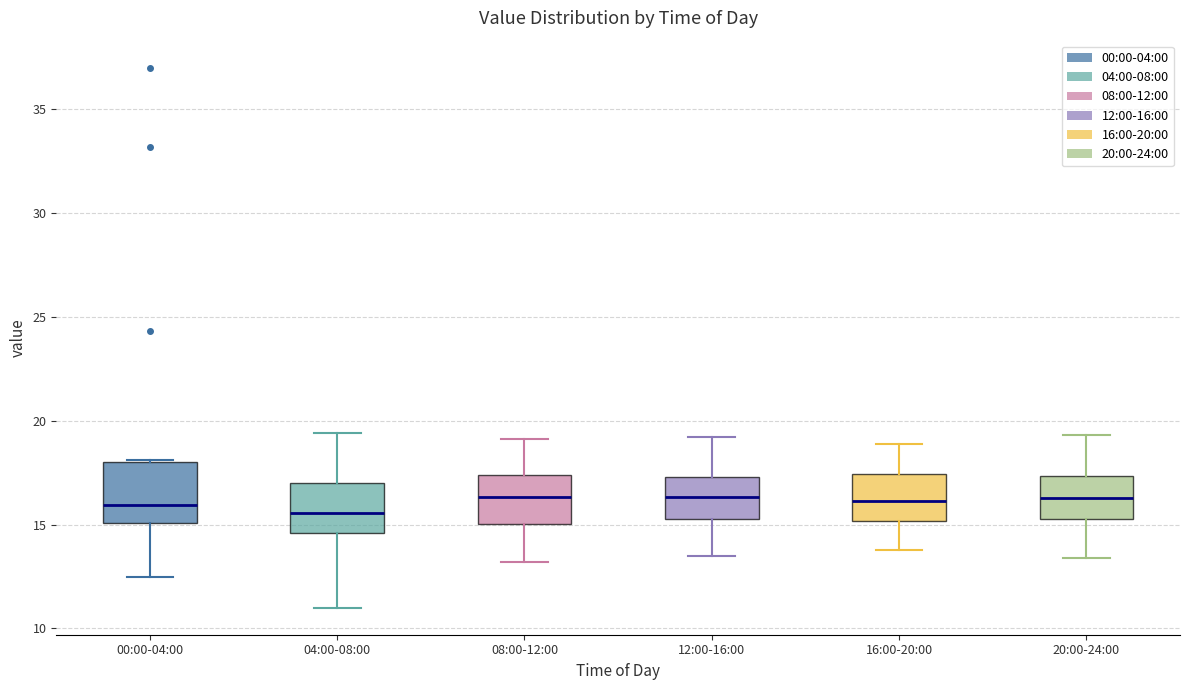

Reading left to right, read every box against the y-axis: the position of its median line, the range the box covers, and the ends of its whiskers. The values are not printed on the chart, so give them approximately, as read against the axis.

00:00-04:00: median 16.0, box 15.0 to 18.0, whiskers 12.5 to 18.0
04:00-08:00: median 15.5, box 14.5 to 17.0, whiskers 11.0 to 19.5
08:00-12:00: median 16.5, box 15.0 to 17.5, whiskers 13.0 to 19.0
12:00-16:00: median 16.5, box 15.5 to 17.5, whiskers 13.5 to 19.0
16:00-20:00: median 16.0, box 15.0 to 17.5, whiskers 14.0 to 19.0
20:00-24:00: median 16.5, box 15.5 to 17.5, whiskers 13.5 to 19.5